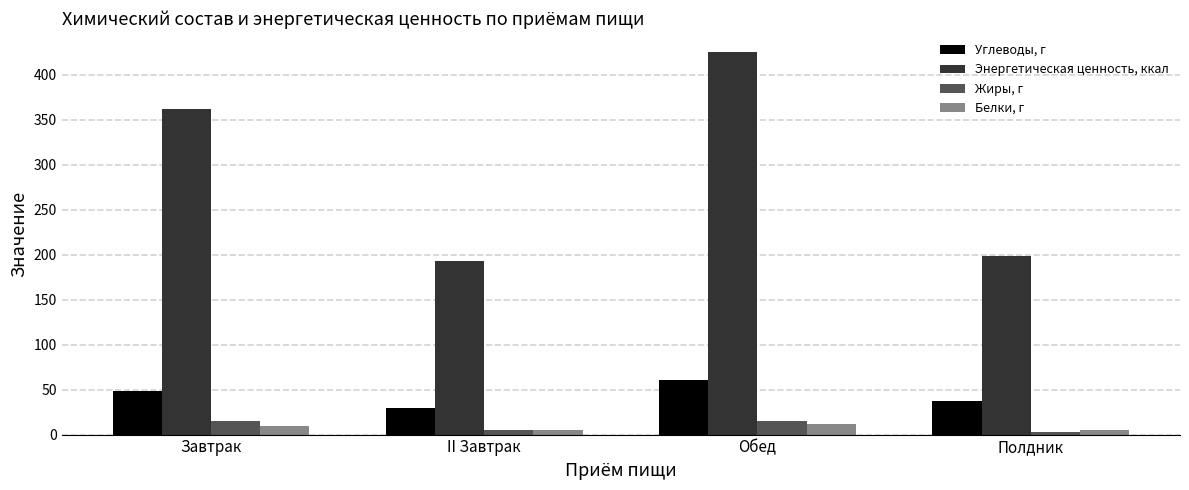

What are all the series names shown in the legend?

Углеводы, г, Энергетическая ценность, ккал, Жиры, г, Белки, г